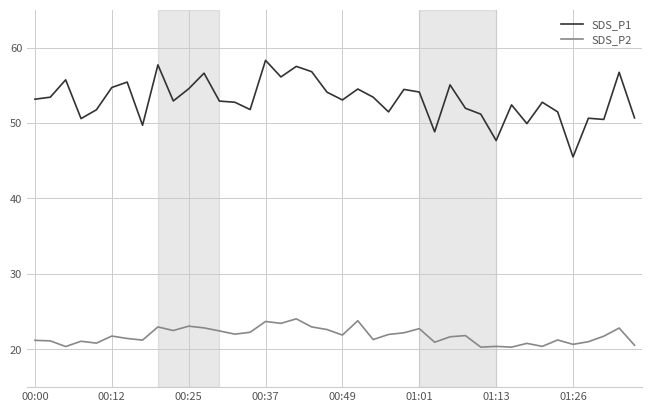

What is the highest value of the SDS_P2 series?

24.1